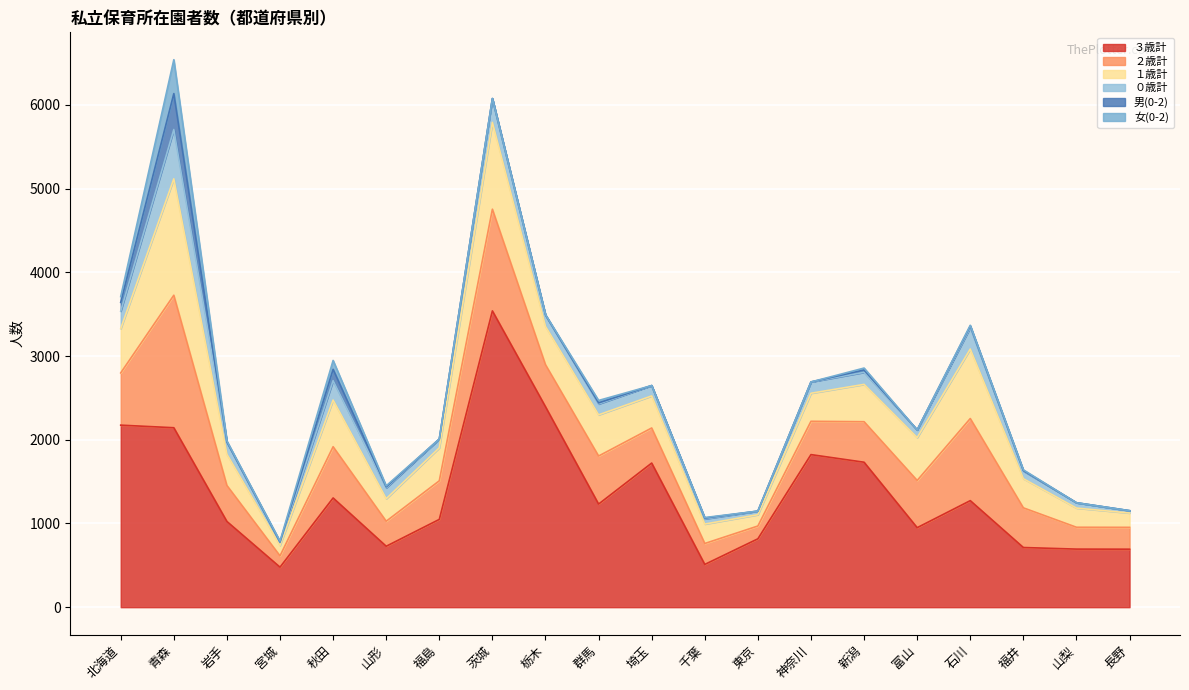

What are all the series names shown in the legend?

３歳計, ２歳計, １歳計, ０歳計, 男(0-2), 女(0-2)